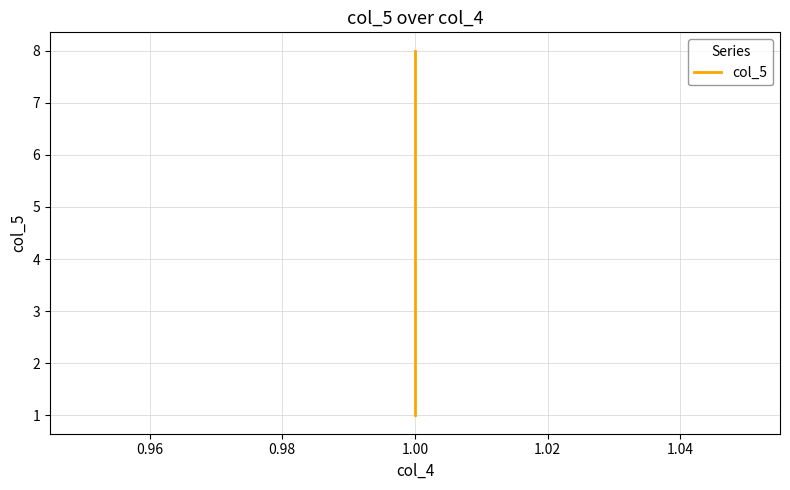

Does the chart have visible grid lines?

Yes